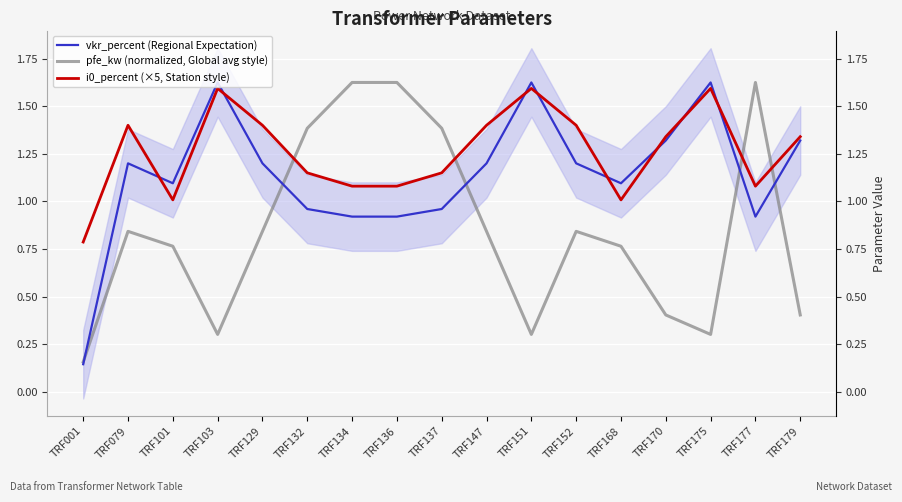

Reading right to left, transcribe all the data shown in this chart.

vkr_percent (Regional Expectation): TRF179=1.3	TRF177=0.9	TRF175=1.6	TRF170=1.3	TRF168=1.1	TRF152=1.2	TRF151=1.6	TRF147=1.2	TRF137=1.0	TRF136=0.9	TRF134=0.9	TRF132=1.0	TRF129=1.2	TRF103=1.6	TRF101=1.1	TRF079=1.2	TRF001=0.1
pfe_kw (normalized, Global avg style): TRF179=0.4	TRF177=1.6	TRF175=0.3	TRF170=0.4	TRF168=0.8	TRF152=0.8	TRF151=0.3	TRF147=0.8	TRF137=1.4	TRF136=1.6	TRF134=1.6	TRF132=1.4	TRF129=0.8	TRF103=0.3	TRF101=0.8	TRF079=0.8	TRF001=0.2
i0_percent (×5, Station style): TRF179=1.3	TRF177=1.1	TRF175=1.6	TRF170=1.3	TRF168=1.0	TRF152=1.4	TRF151=1.6	TRF147=1.4	TRF137=1.2	TRF136=1.1	TRF134=1.1	TRF132=1.2	TRF129=1.4	TRF103=1.6	TRF101=1.0	TRF079=1.4	TRF001=0.8